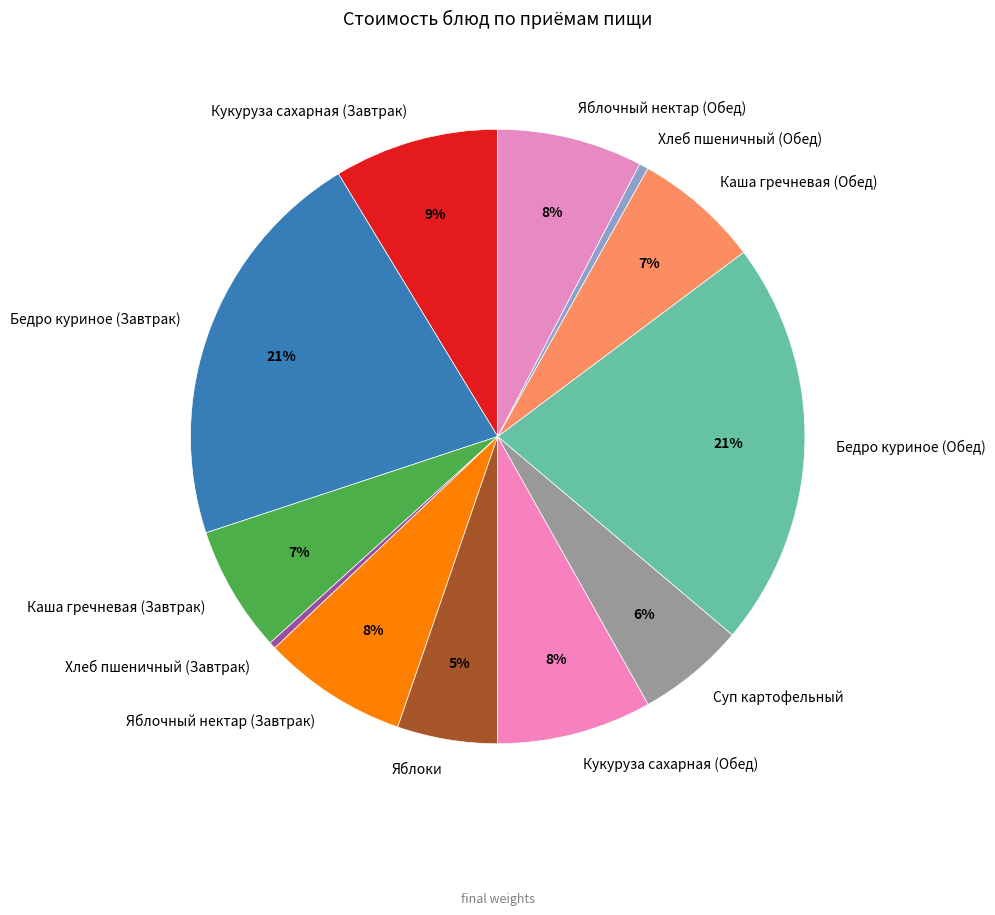

To the nearest percent, what is the combined percentage of Каша гречневая (Завтрак) and Хлеб пшеничный (Обед)?

7%